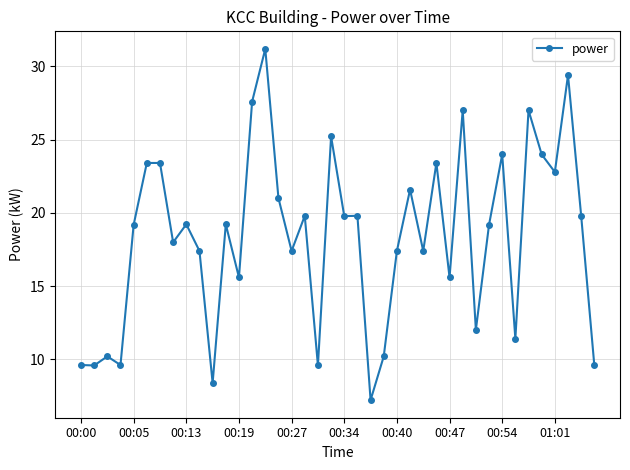

True or false: the data has more than 1 interior local peaks.

True